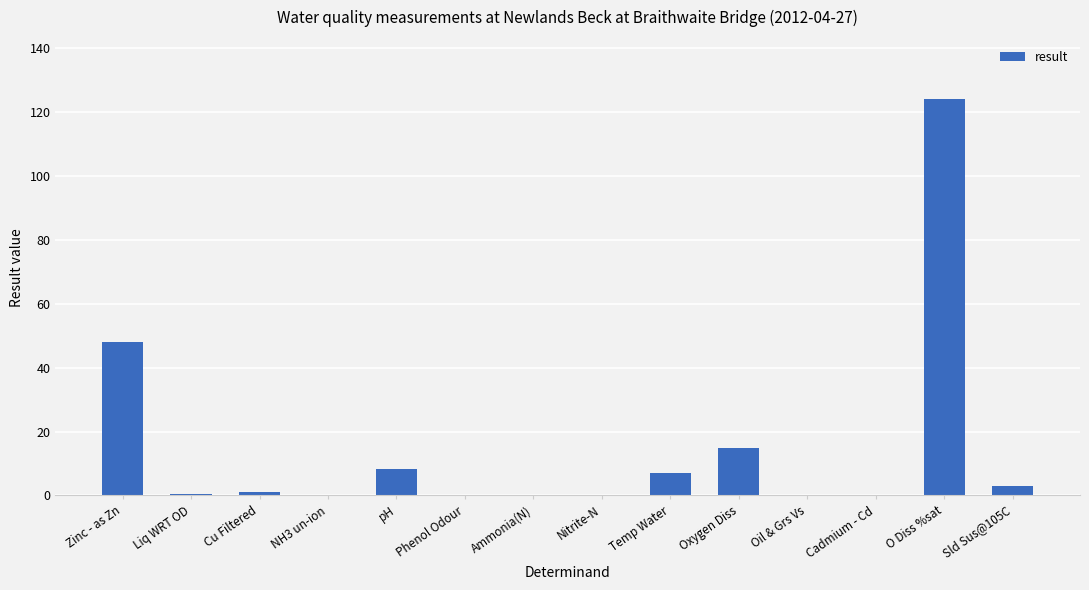

True or false: the data shows 62.7 at Oil & Grs Vs.

False